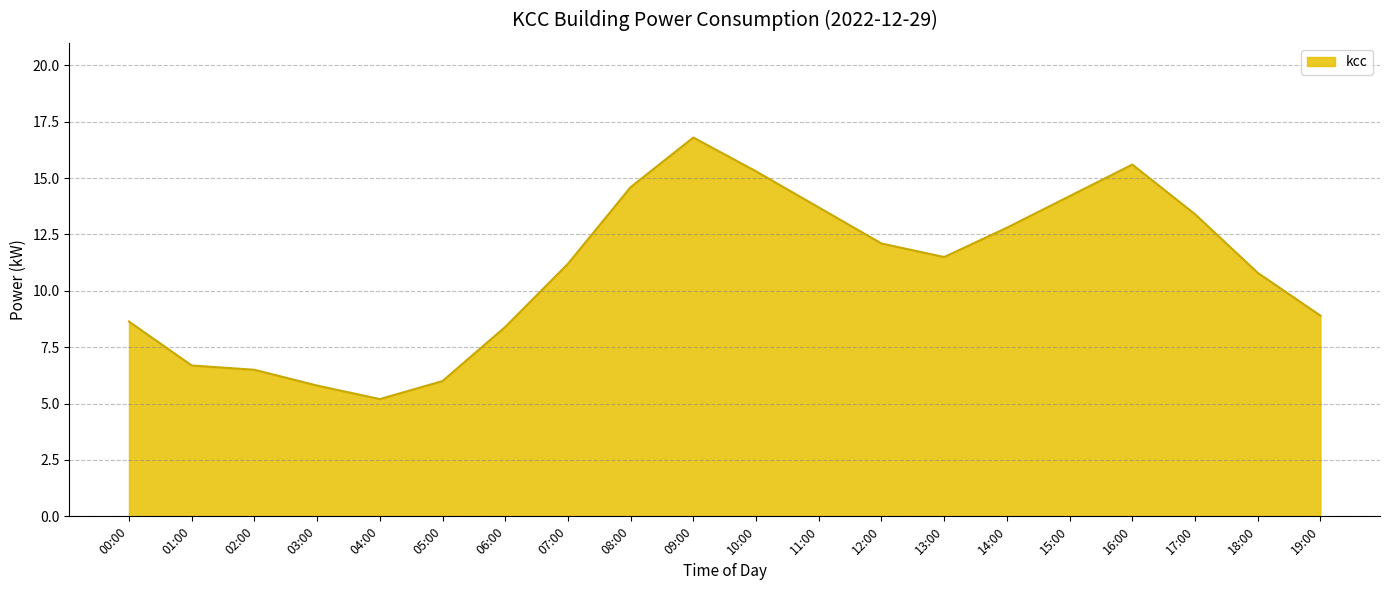

What position from the right is 03:00?

17